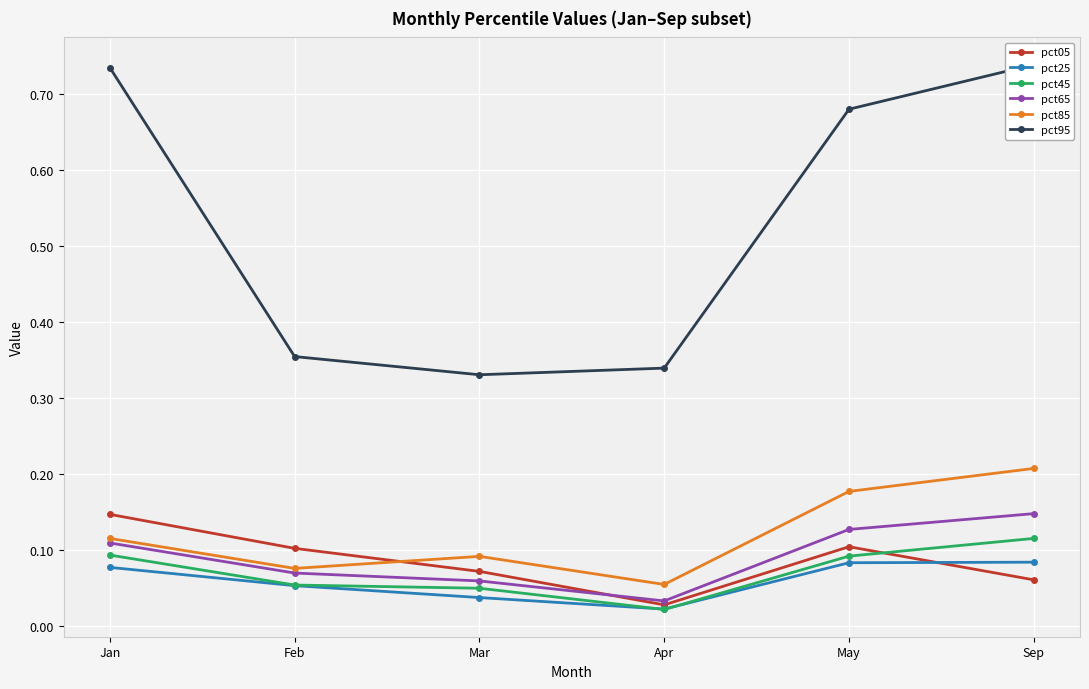

Is this an area chart (filled region under the line)?

No